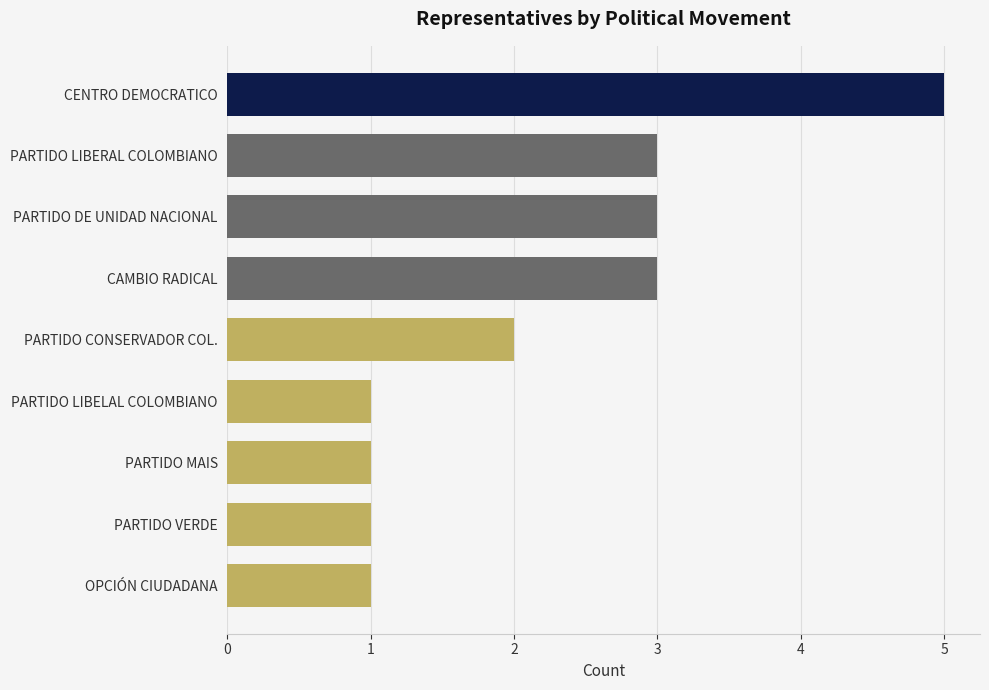

What is the approximate value at CAMBIO RADICAL?

3